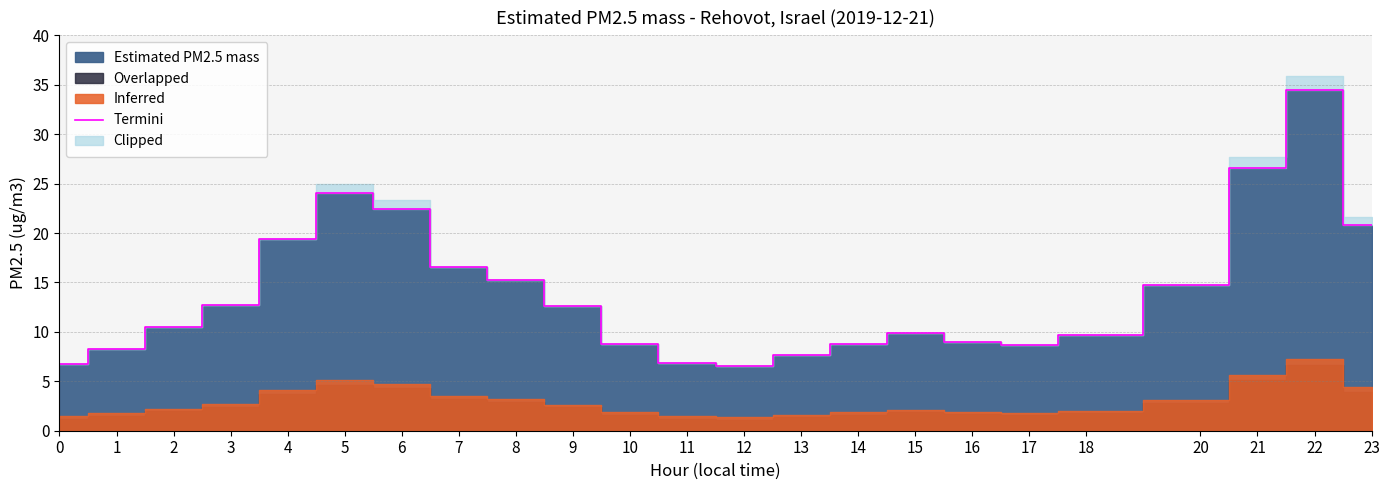

Does the chart have visible grid lines?

Yes